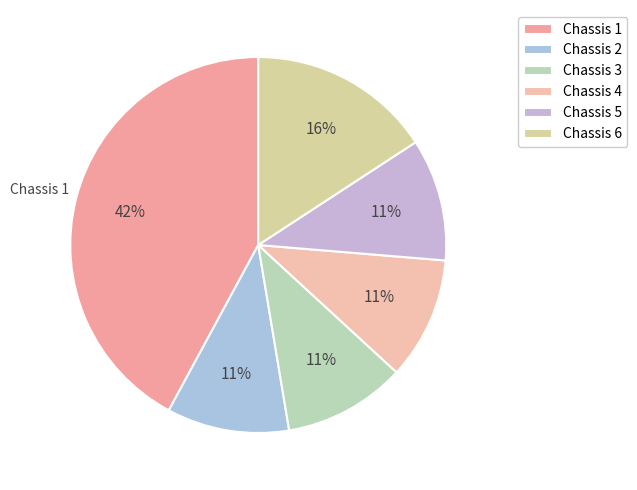

Count the number of slices in the pie.

6